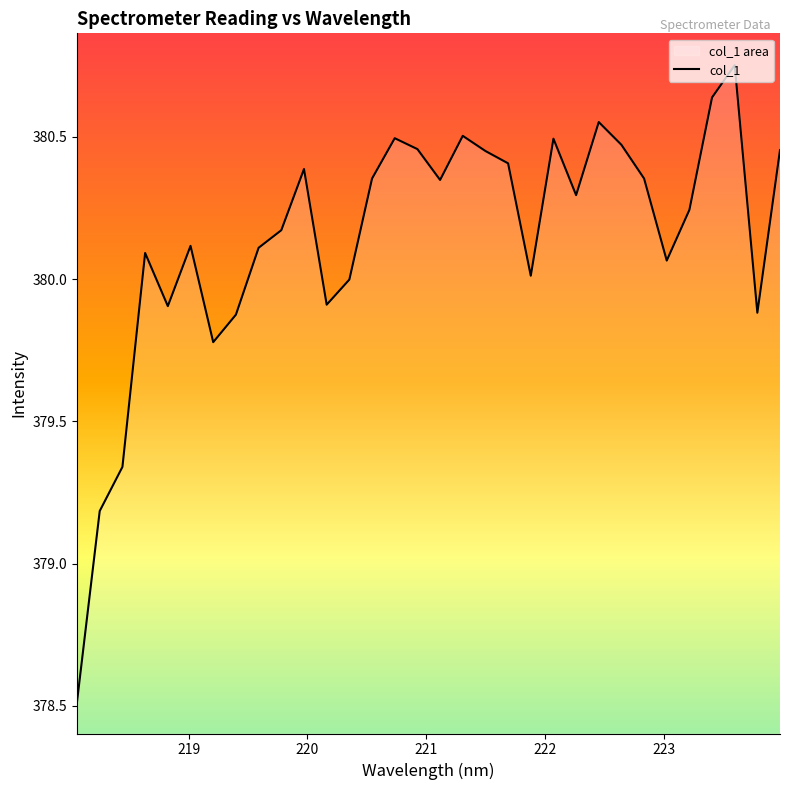

How many distinct data groups are displayed?

1